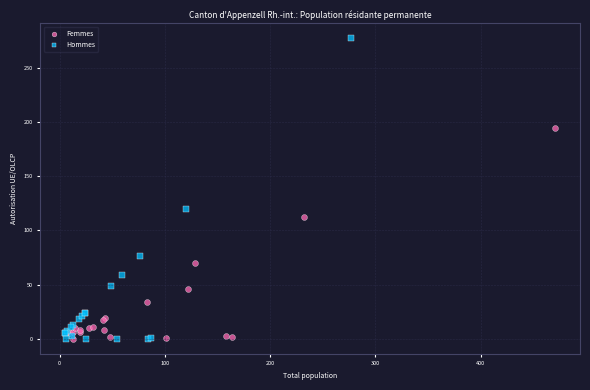

What are all the series names shown in the legend?

Femmes, Hommes